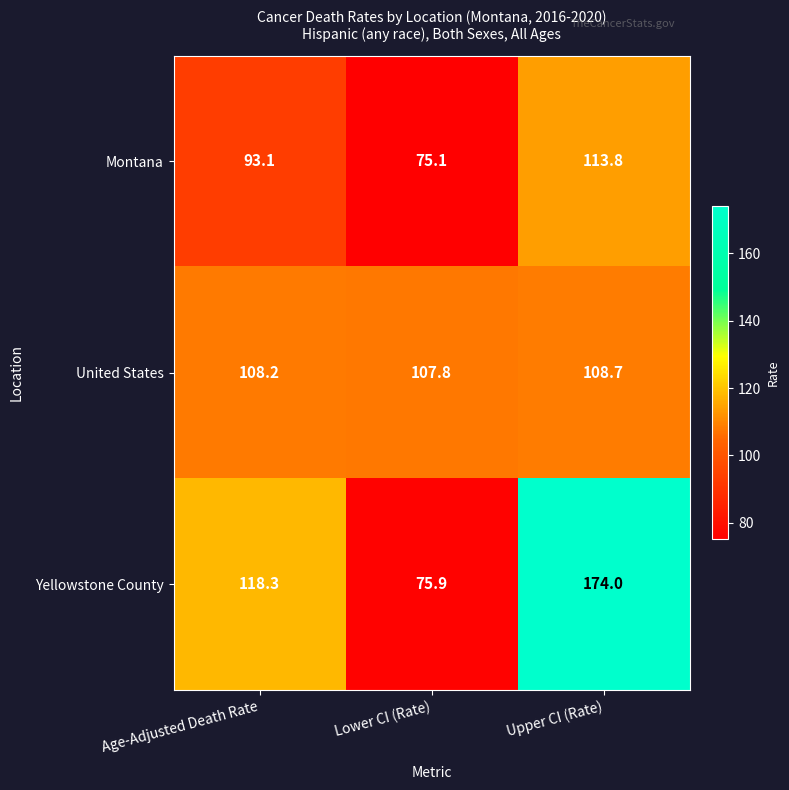

What is the difference between the highest and lowest values at Upper CI (Rate)?

65.3